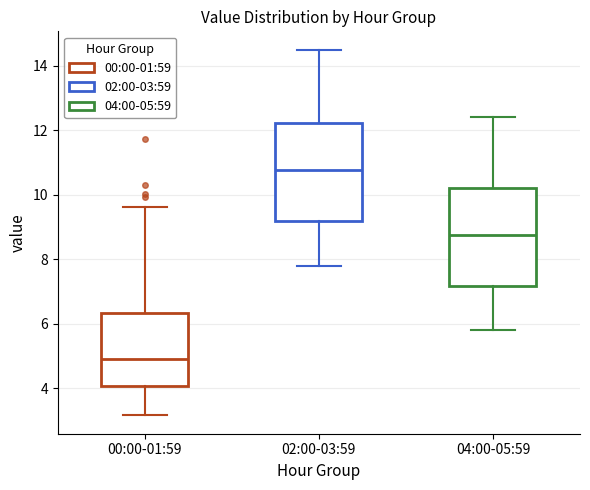

Reading left to right, read every box against the y-axis: the position of its median line, the range the box covers, and the ends of its whiskers. The values are not printed on the chart, so give them approximately, as read against the axis.

00:00-01:59: median 4.8, box 4.0 to 6.4, whiskers 3.2 to 9.6
02:00-03:59: median 10.8, box 9.2 to 12.2, whiskers 7.8 to 14.6
04:00-05:59: median 8.8, box 7.2 to 10.2, whiskers 5.8 to 12.4